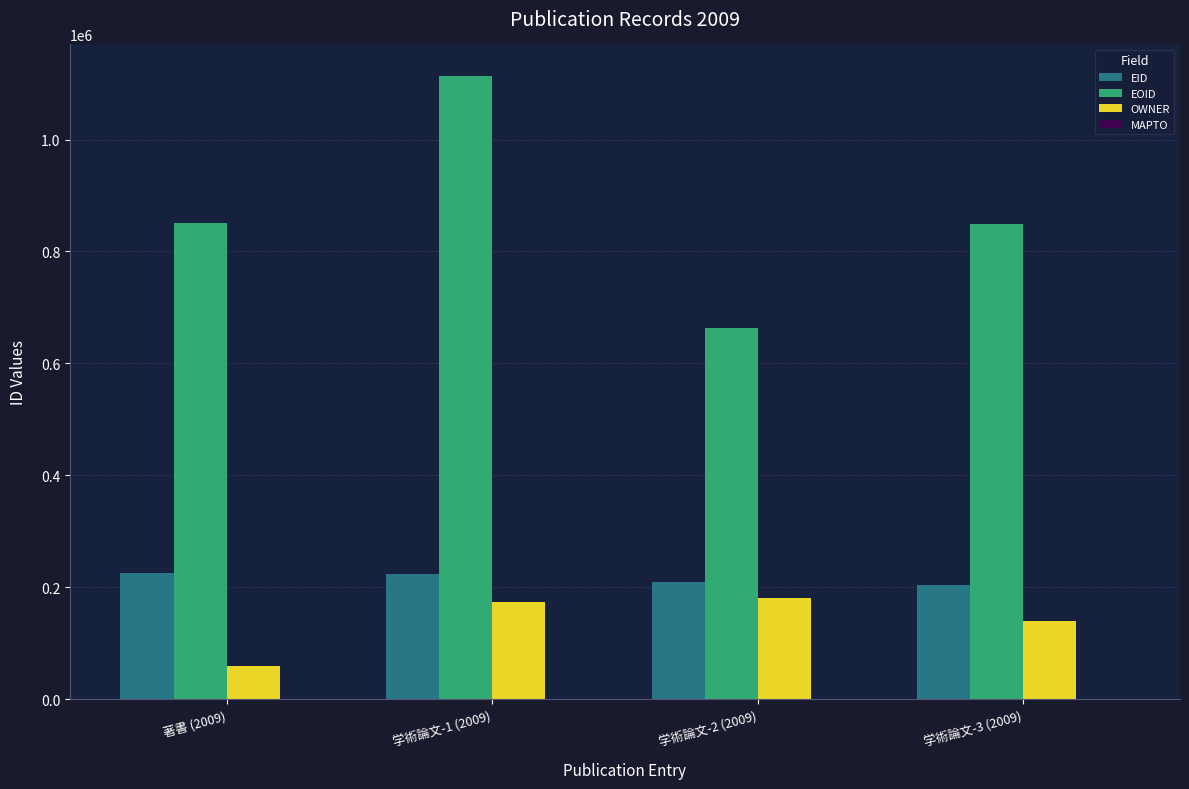

How many bars are there in total?

12